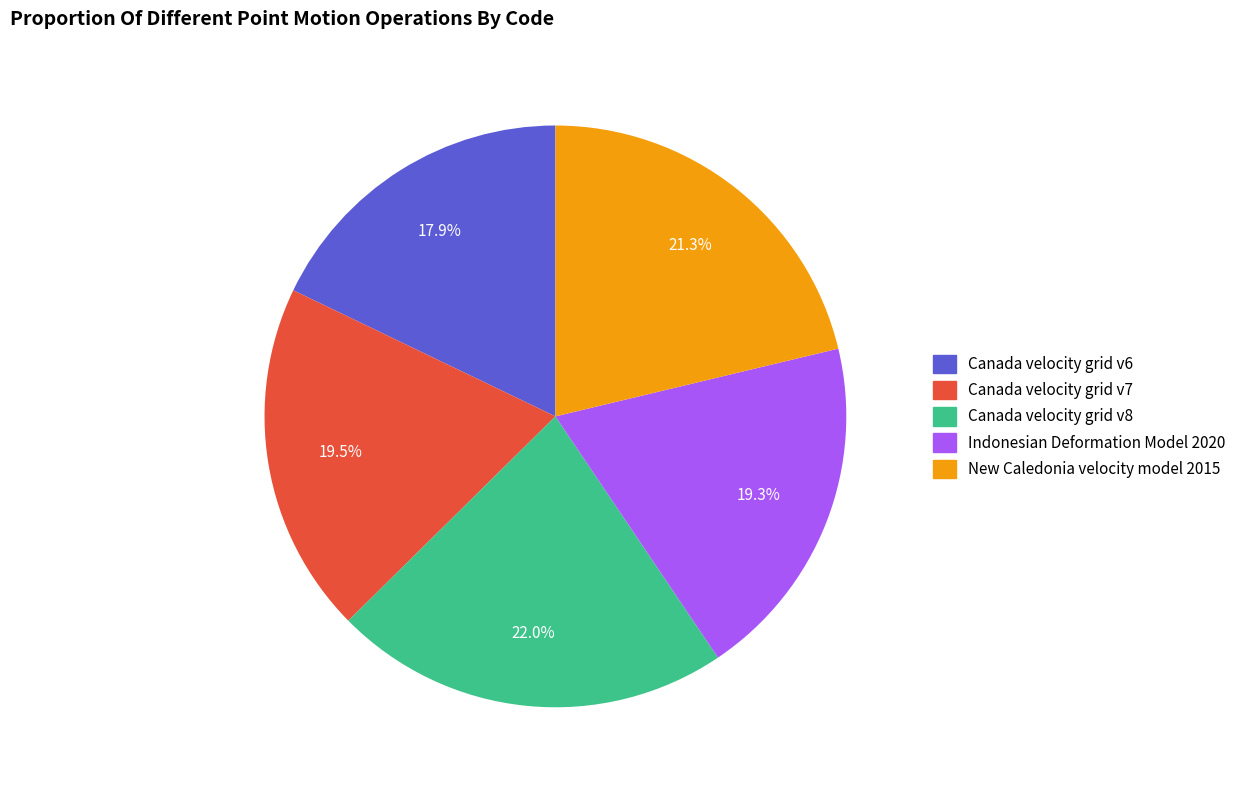

What percentage is the New Caledonia velocity model 2015 slice, to the nearest percent?

21%